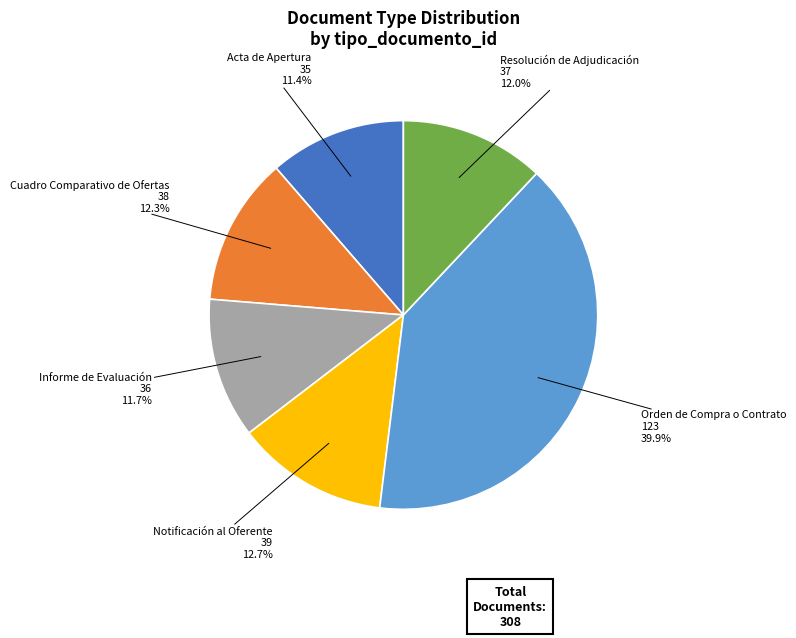

Is there any slice that represents more than half of the pie?

No